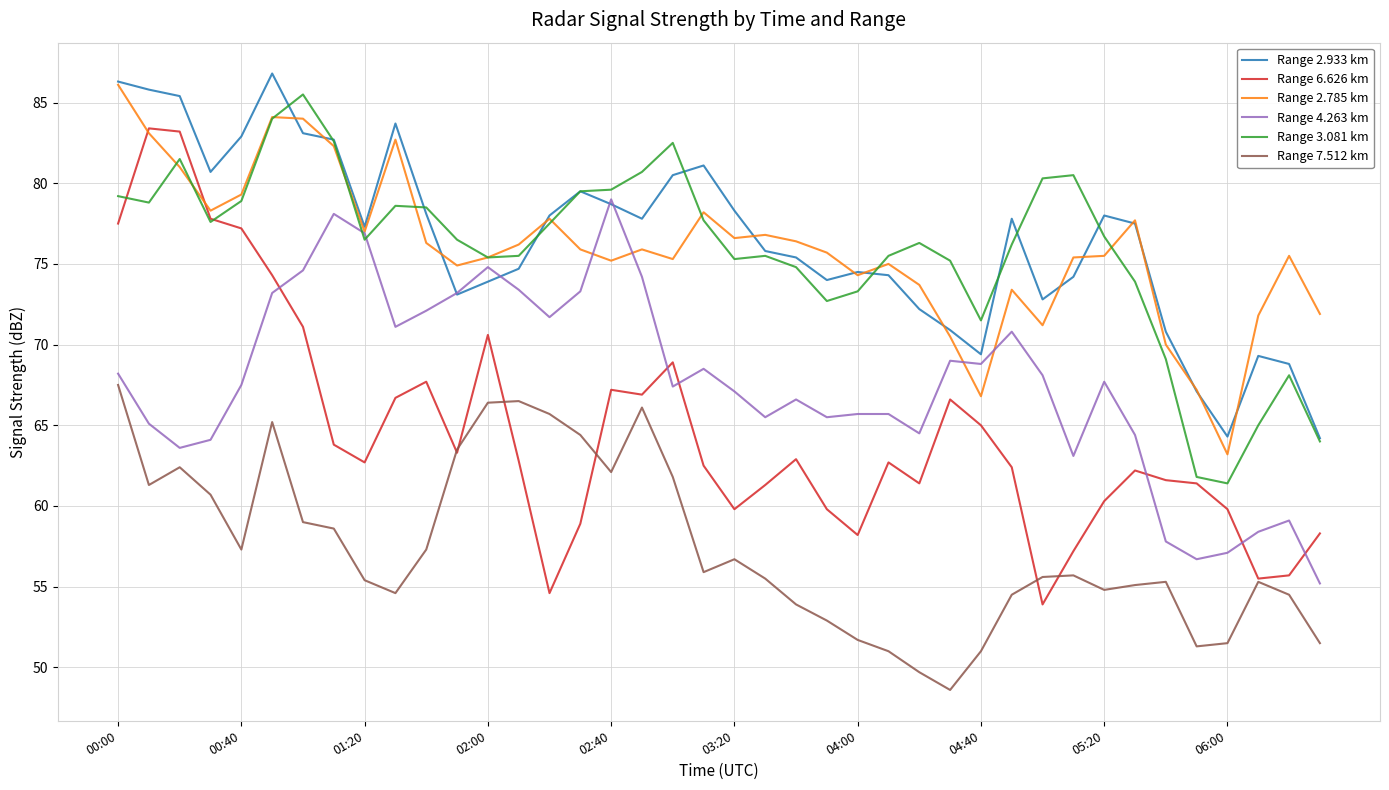

True or false: Range 7.512 km and Range 3.081 km intersect in this chart.

False